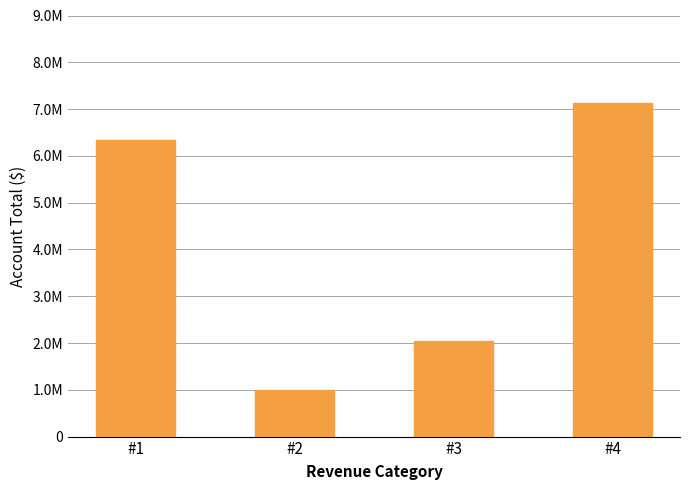

True or false: the data shows 601778 at #2.

False